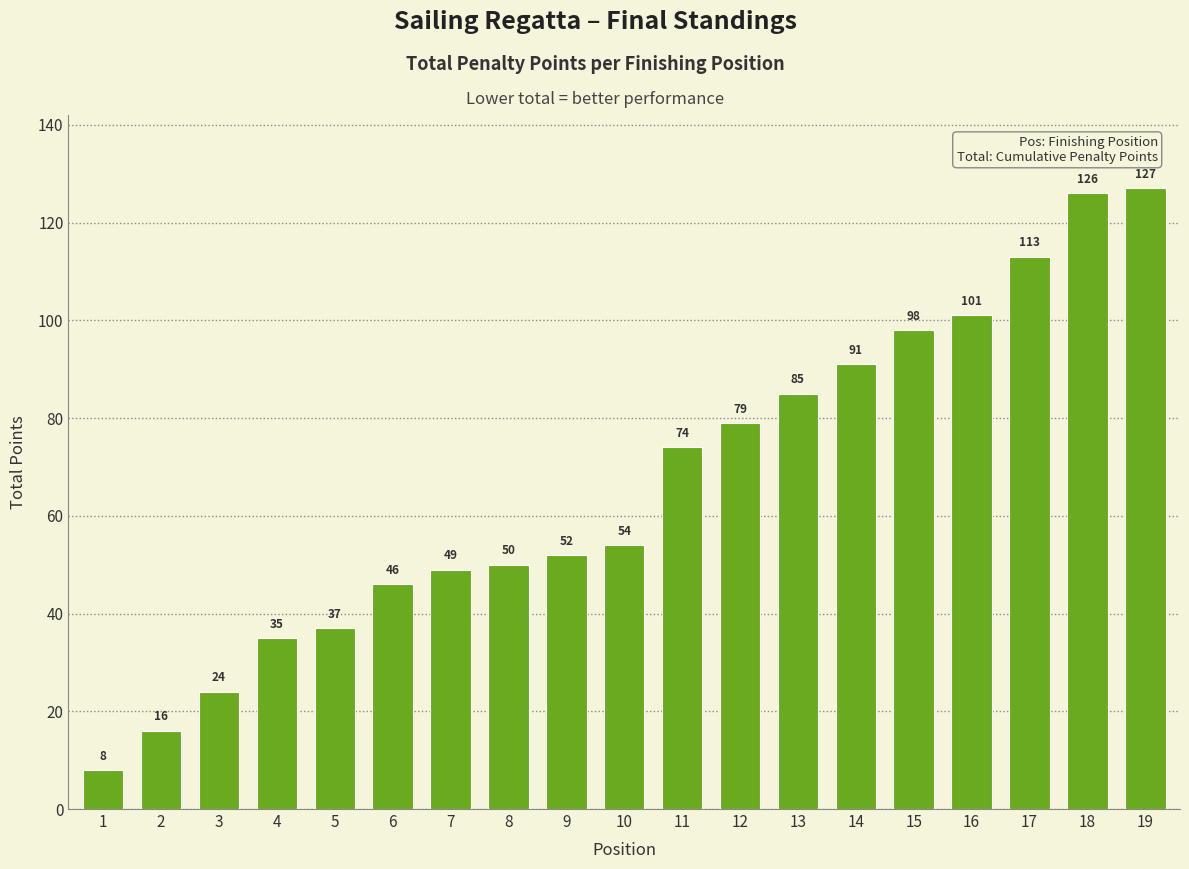

Reading left to right, extract all data points from this chart.

8	16	24	35	37	46	49	50	52	54	74	79	85	91	98	101	113	126	127